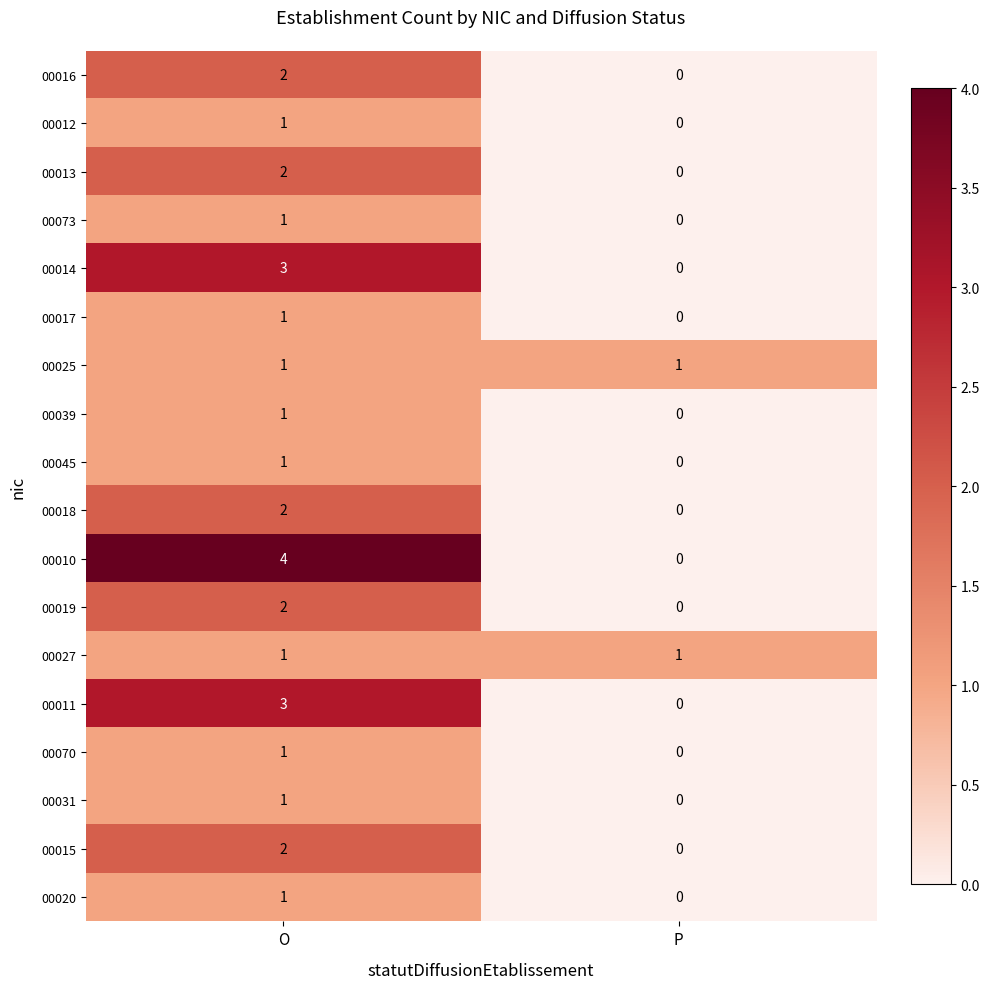

Rank the categories by 00018 value from lowest to highest.

P, O